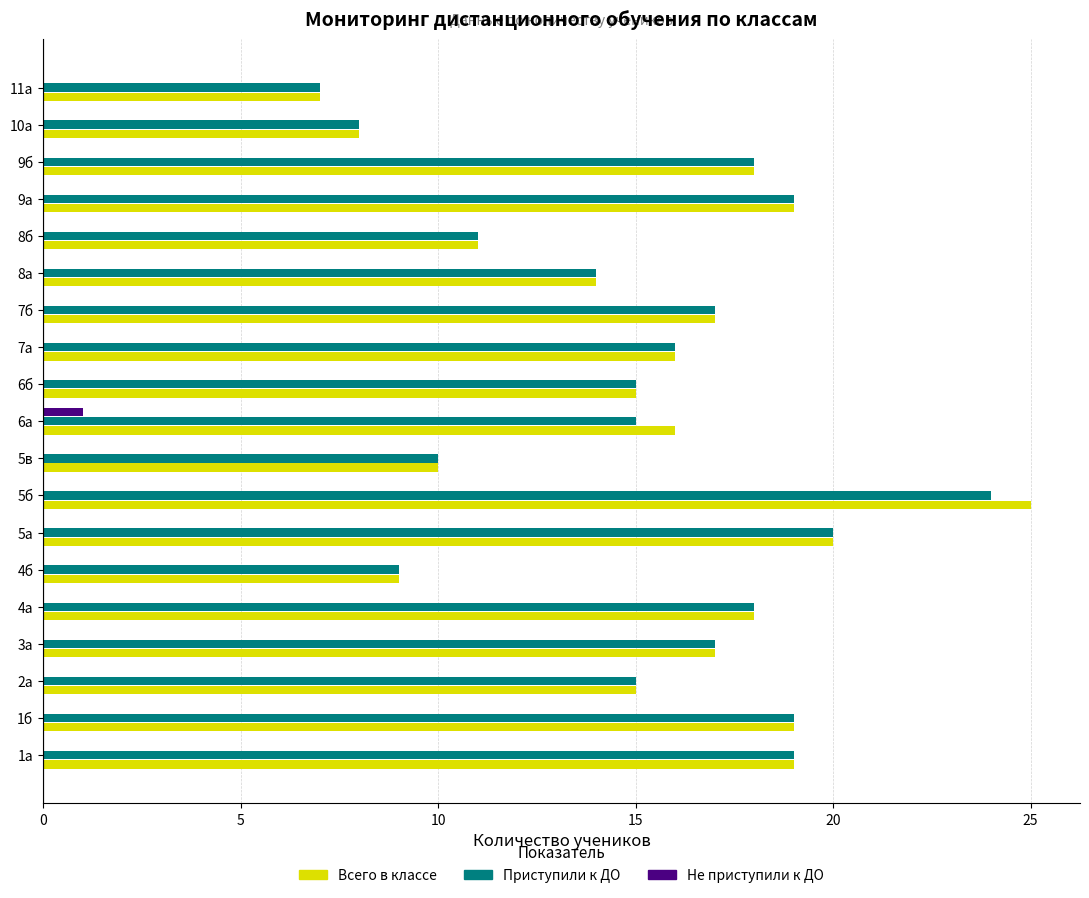

Is the value of Приступили к ДО at 6а greater than the value of Всего в классе at 5б?

No